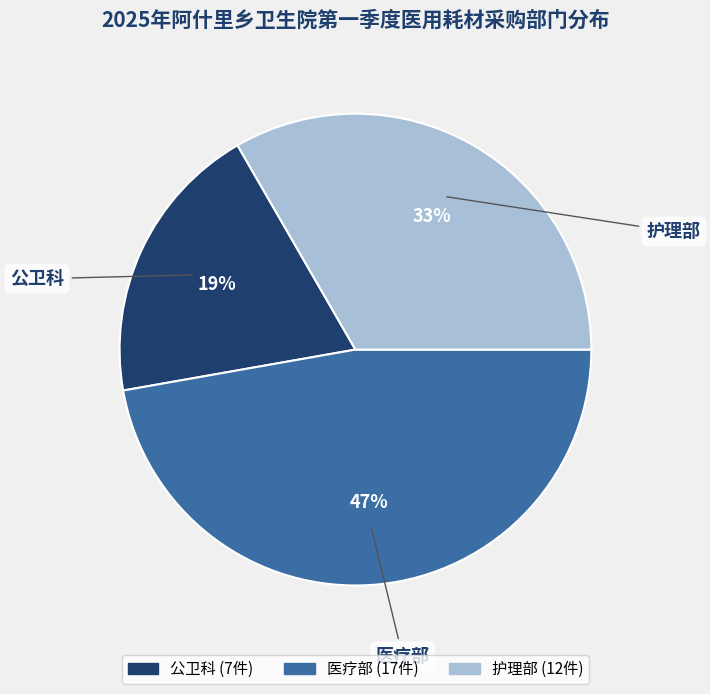

Is there any slice that represents more than half of the pie?

No